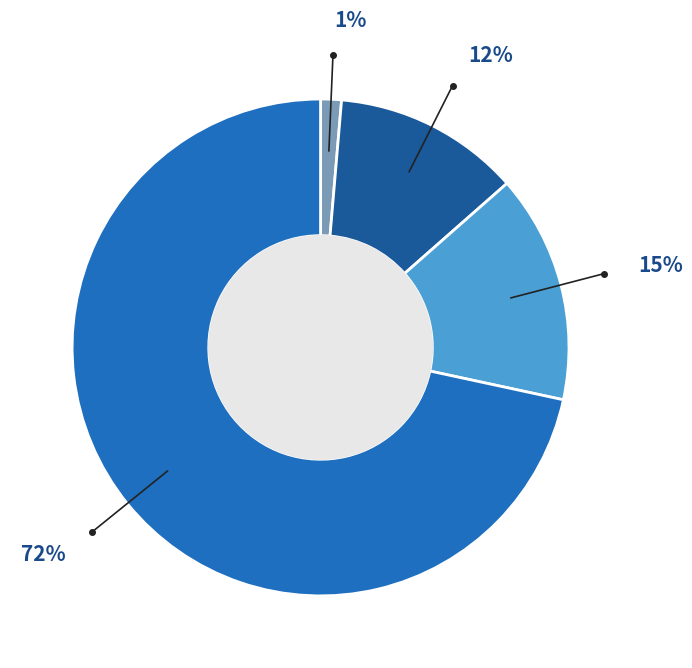

To the nearest percent, what is the average slice percentage?

25%